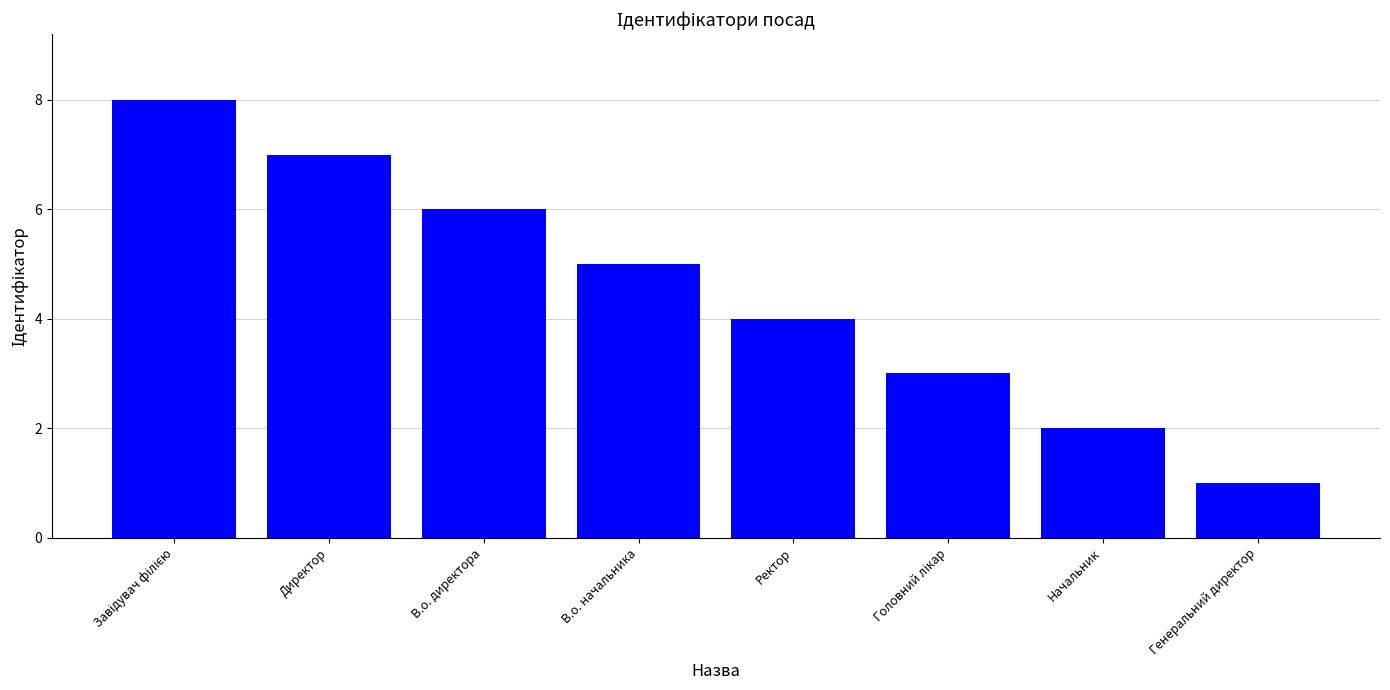

What is the difference between the maximum and minimum values?

7